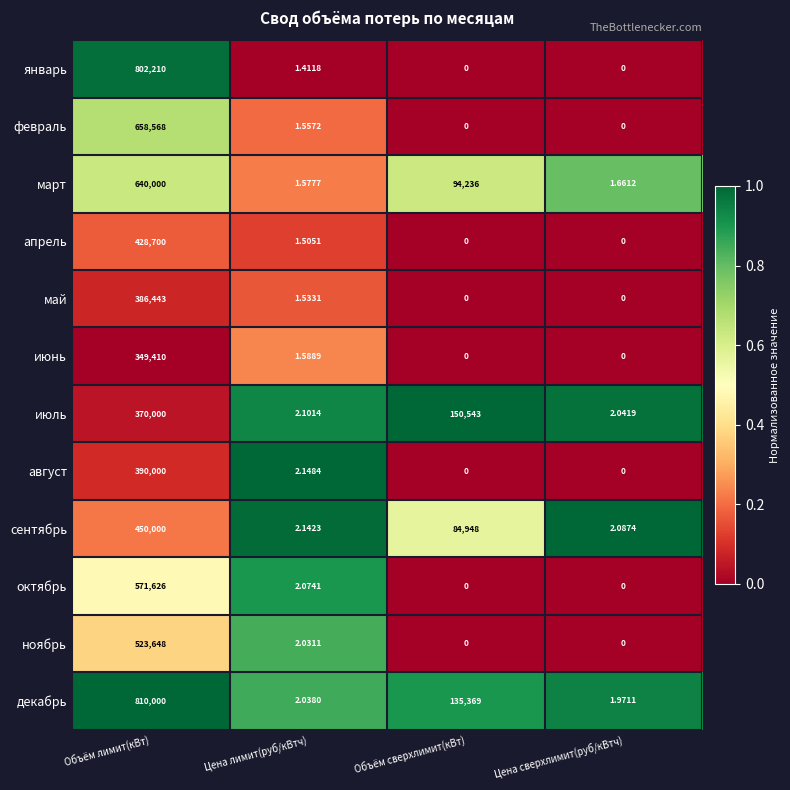

Rank the categories by сентябрь value from highest to lowest.

Объём лимит(кВт), Объём сверхлимит(кВт), Цена лимит(руб/кВтч), Цена сверхлимит(руб/кВтч)